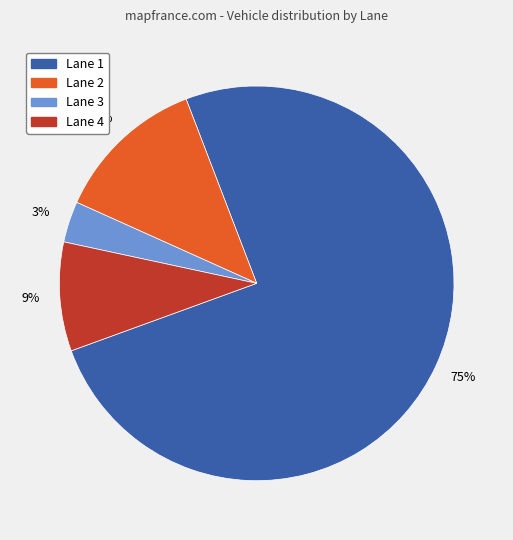

Is there any slice that represents more than half of the pie?

Yes